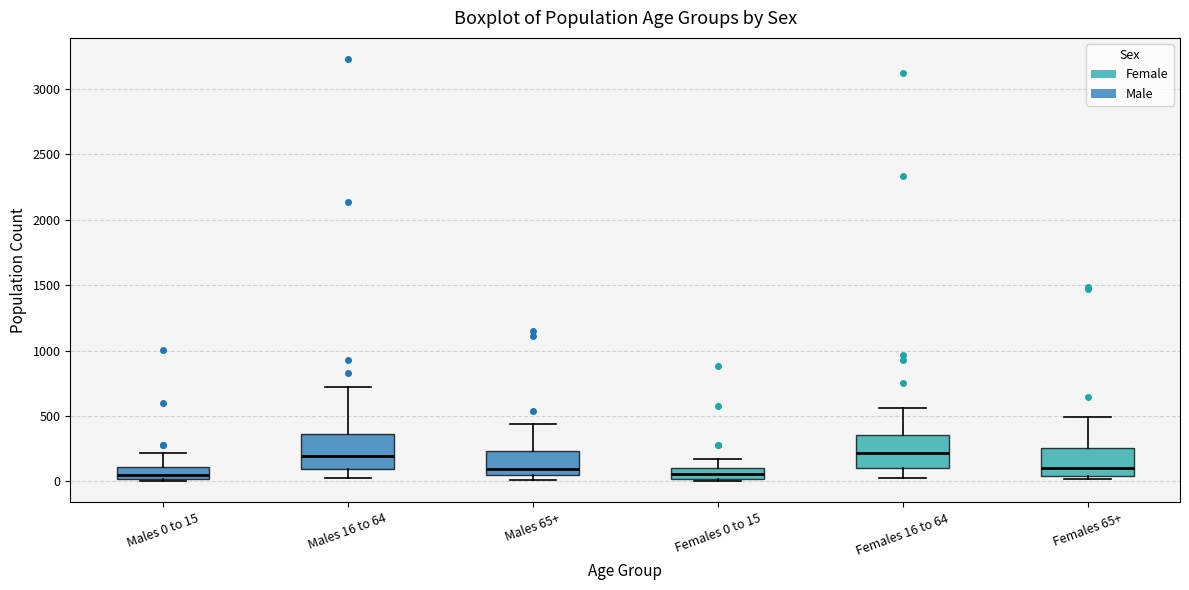

Reading left to right, read every box against the y-axis: the position of its median line, the range the box covers, and the ends of its whiskers. The values are not printed on the chart, so give them approximately, as read against the axis.

Males 0 to 15: median 50, box 0 to 100, whiskers 0 to 200
Males 16 to 64: median 200, box 100 to 350, whiskers 50 to 700
Males 65+: median 100, box 50 to 250, whiskers 0 to 450
Females 0 to 15: median 50, box 0 to 100, whiskers 0 (just below the box's lower edge) to 150
Females 16 to 64: median 200, box 100 to 350, whiskers 50 to 550
Females 65+: median 100, box 50 to 250, whiskers 0 to 500